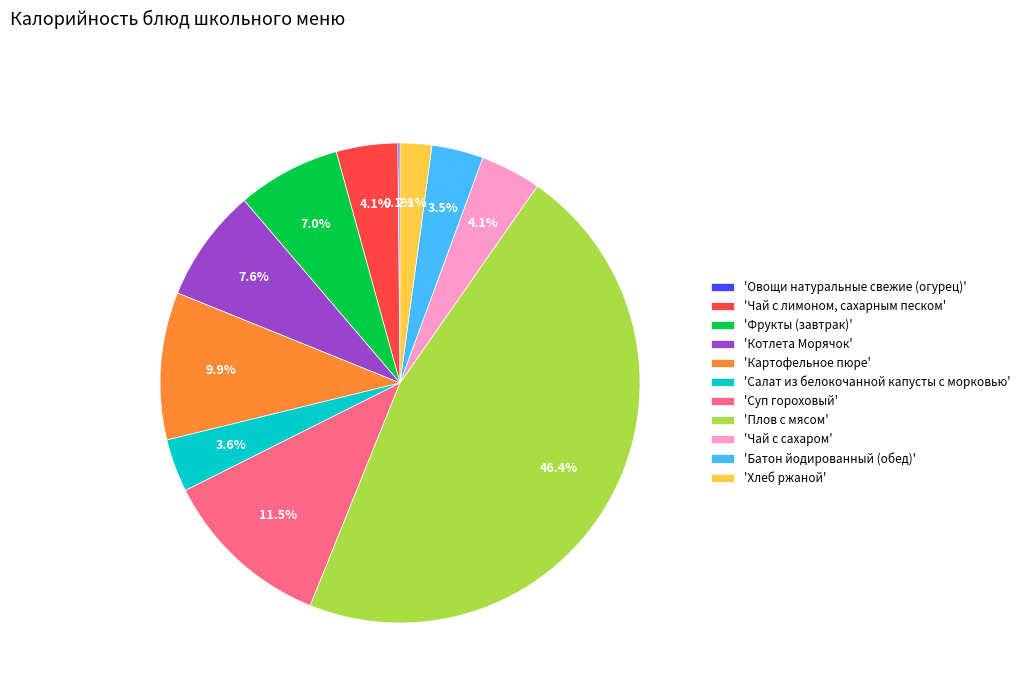

What portion of the pie excludes 'Фрукты (завтрак)'?

93.0%